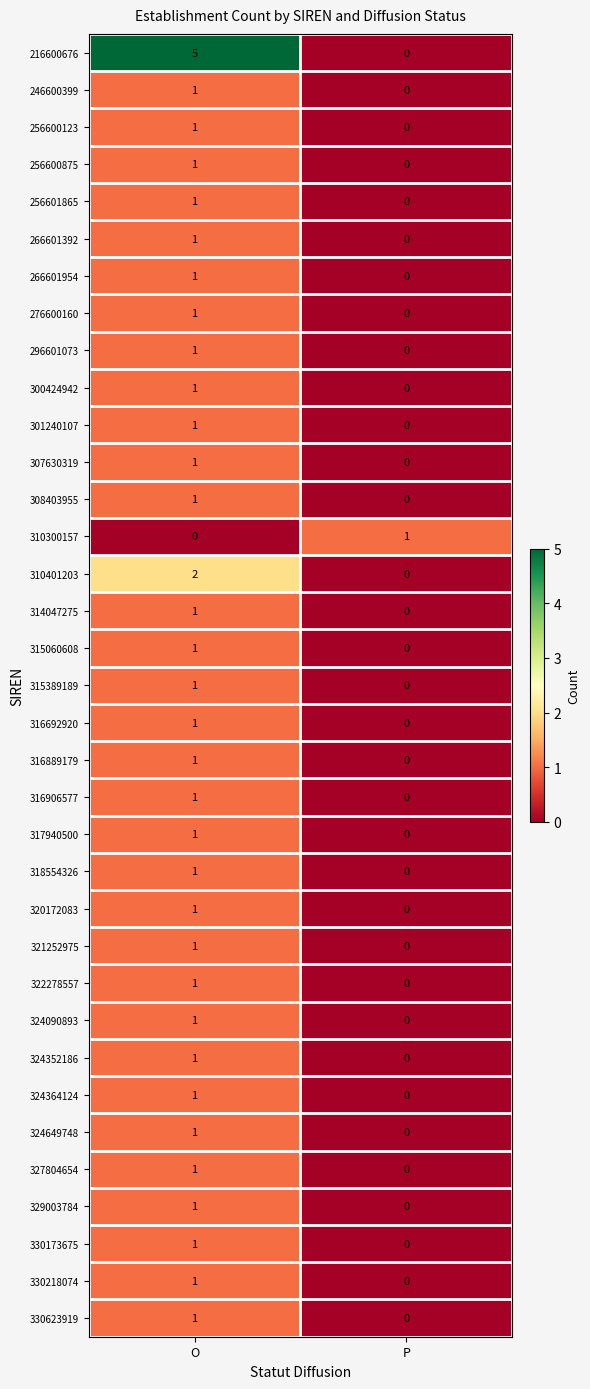

List the labels in order of 266601954 value, largest first.

O, P